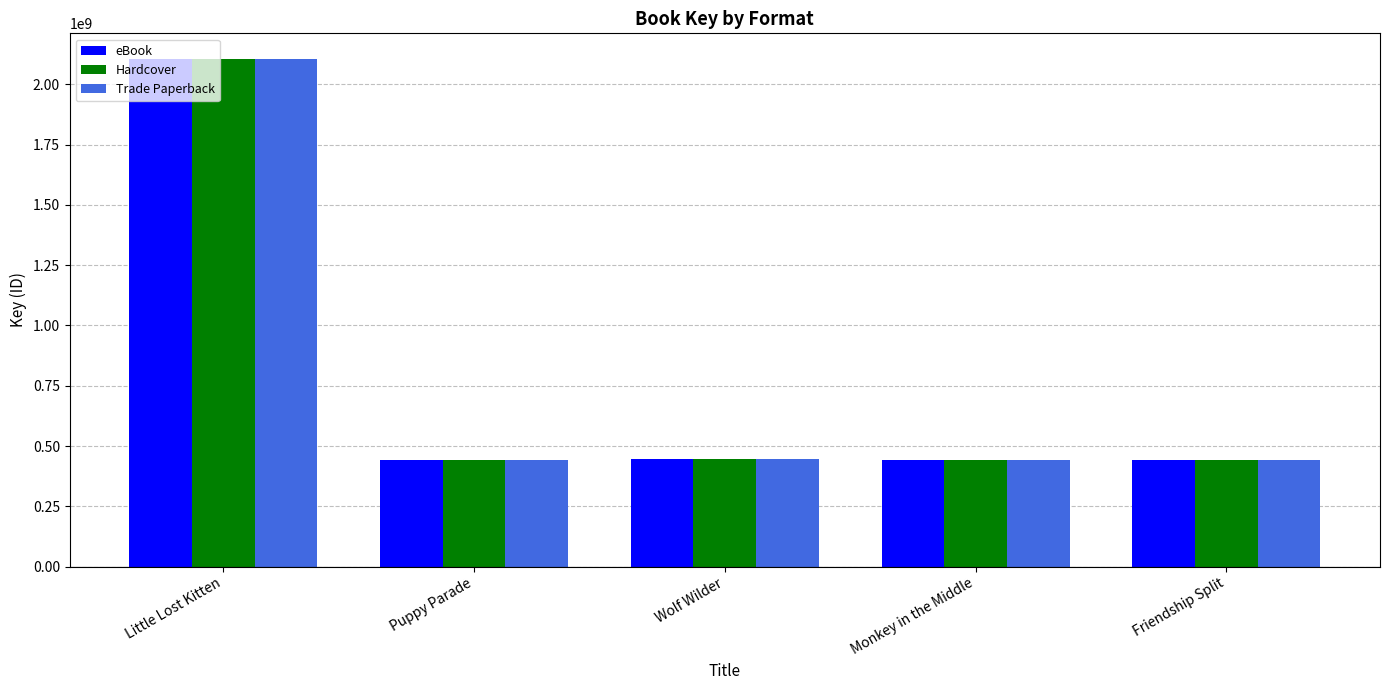

True or false: eBook has a value of 441273586 at Friendship Split.

True